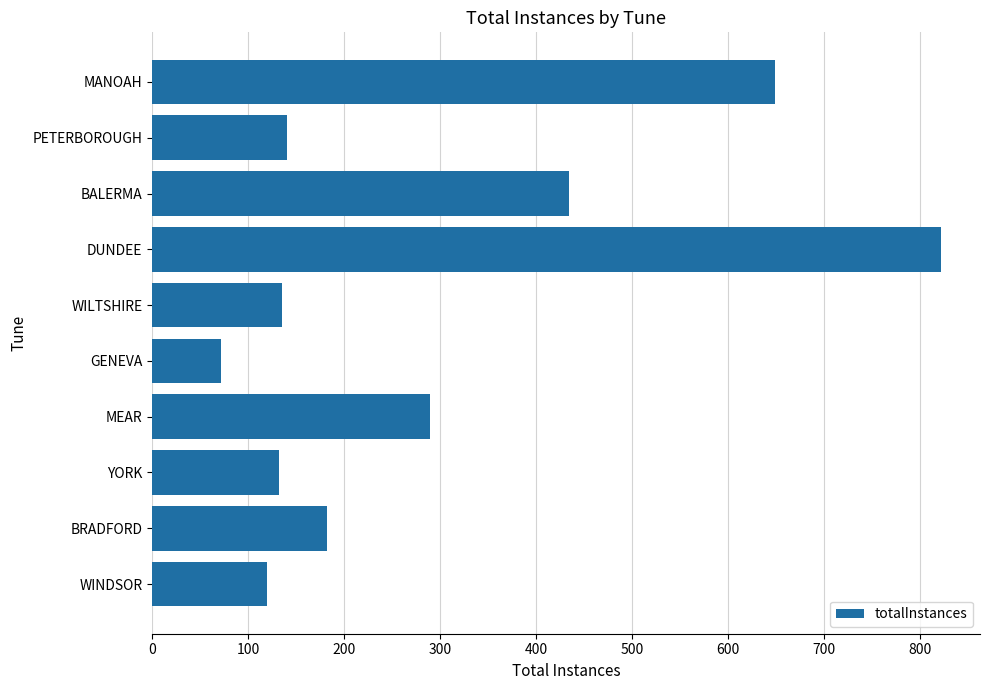

What is the ratio of the value at MANOAH to the value at PETERBOROUGH?

4.6